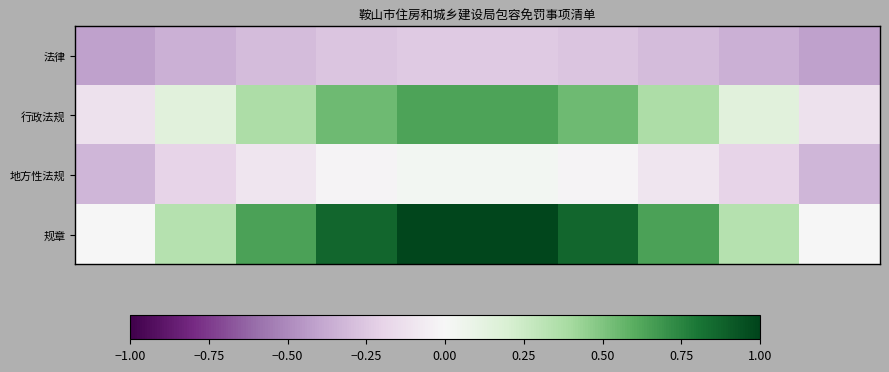

Reading left to right, extract all data points from this chart.

法律: -0.4	-0.4	-0.3	-0.3	-0.2	-0.2	-0.3	-0.3	-0.4	-0.4
行政法规: -0.1	0.1	0.4	0.5	0.6	0.6	0.5	0.4	0.1	-0.1
地方性法规: -0.3	-0.2	-0.1	-0.0	0.0	0.0	-0.0	-0.1	-0.2	-0.3
规章: 0.0	0.3	0.6	0.9	1.0	1.0	0.9	0.6	0.3	0.0